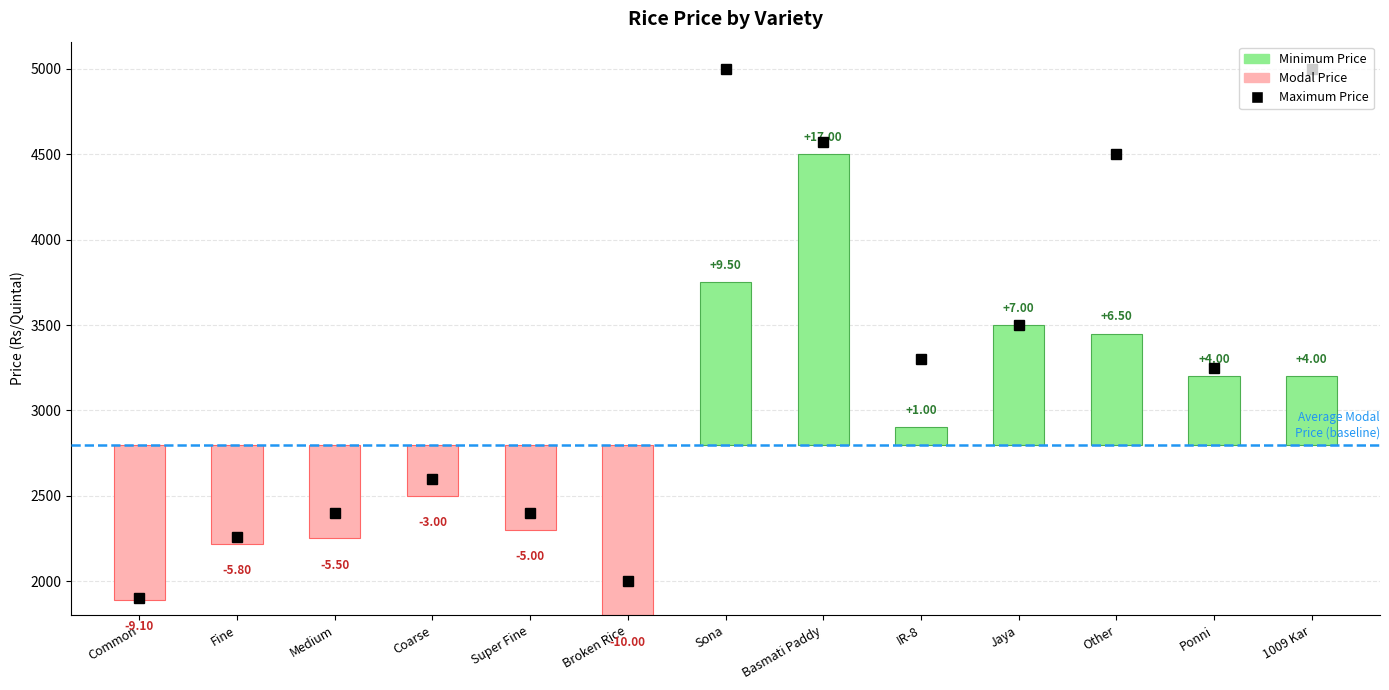

At how many categories does at least one series exceed 2880?

7